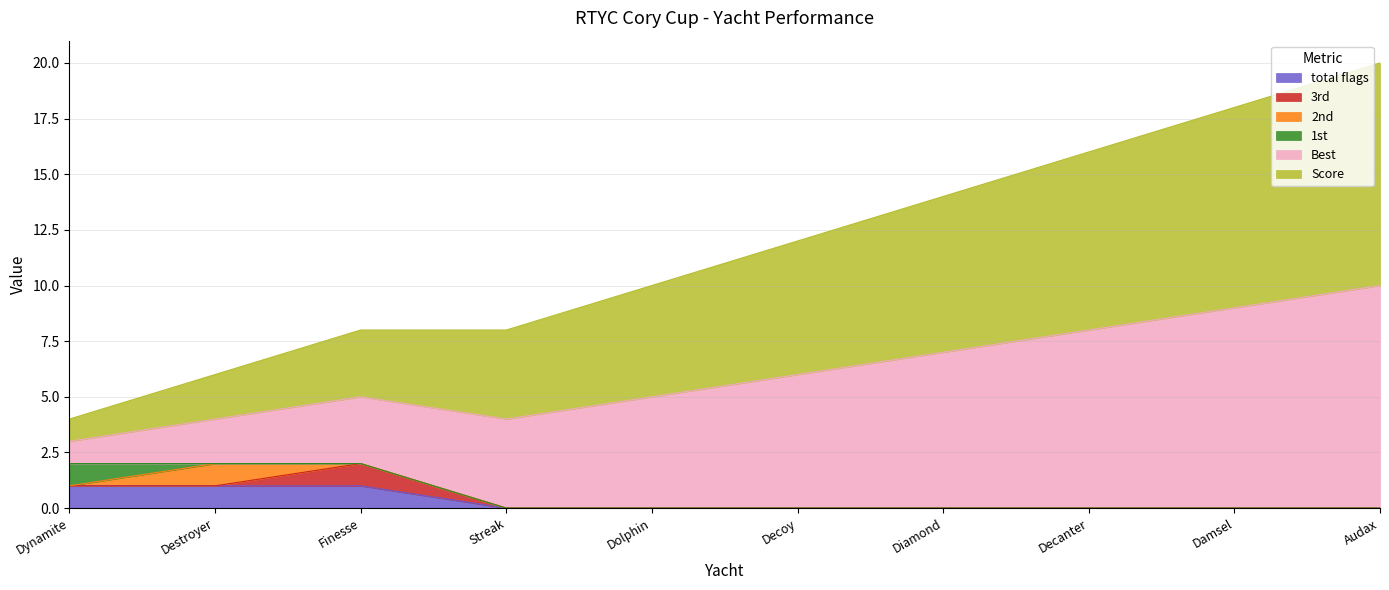

What is the spread (max minus min) of values at Streak?

4